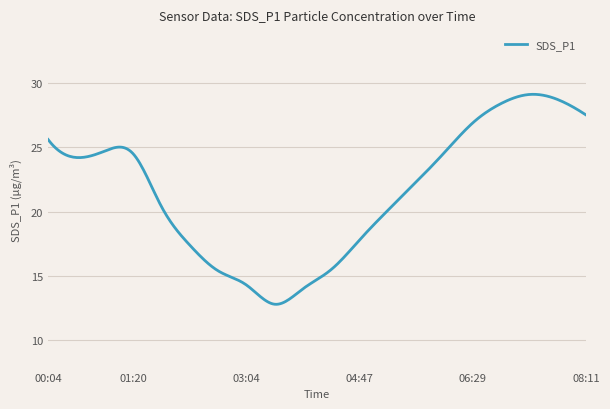

What is the difference between the maximum and minimum values?

16.3